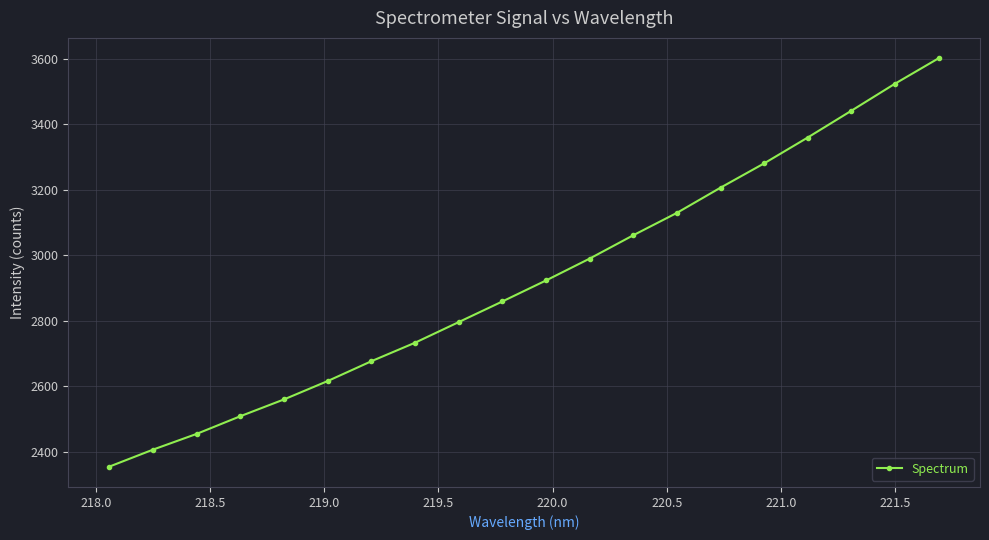

What is the greatest value displayed?

3602.0